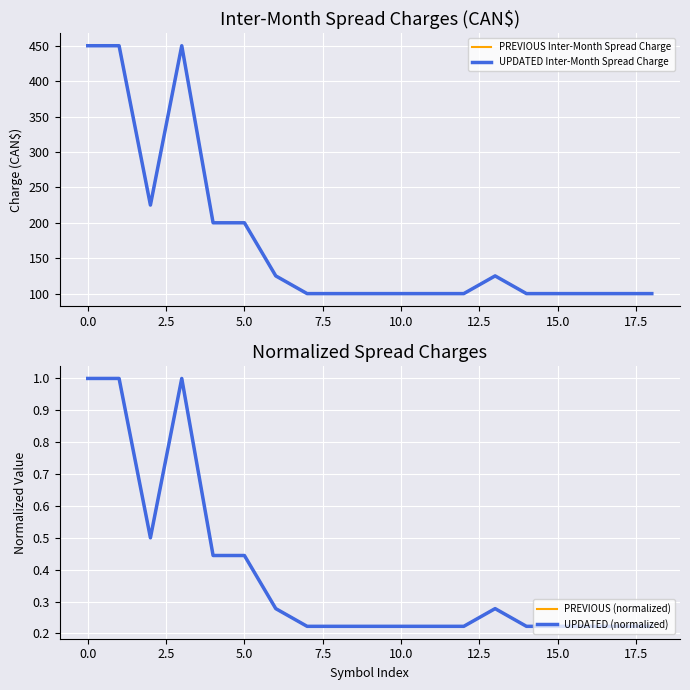

True or false: UPDATED Inter-Month Spread Charge has more than 0 interior local peaks.

True